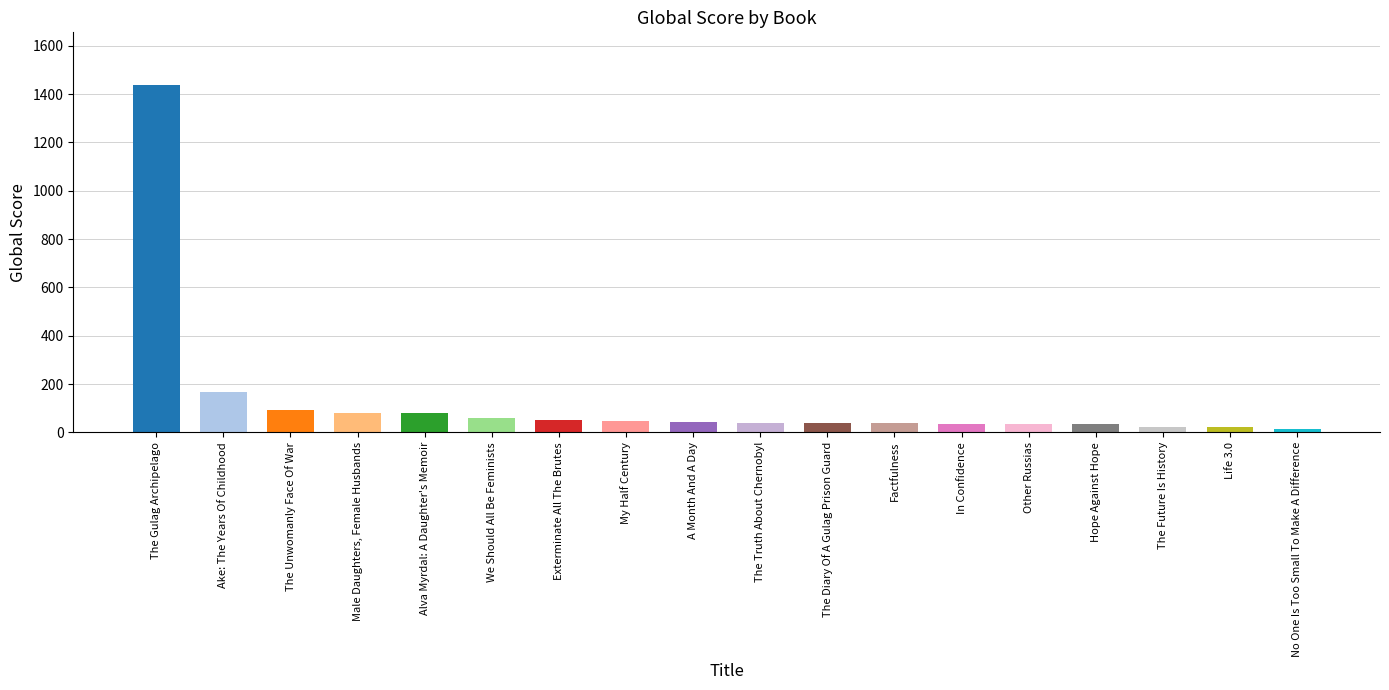

What is the difference between the maximum and second lowest values?

1418